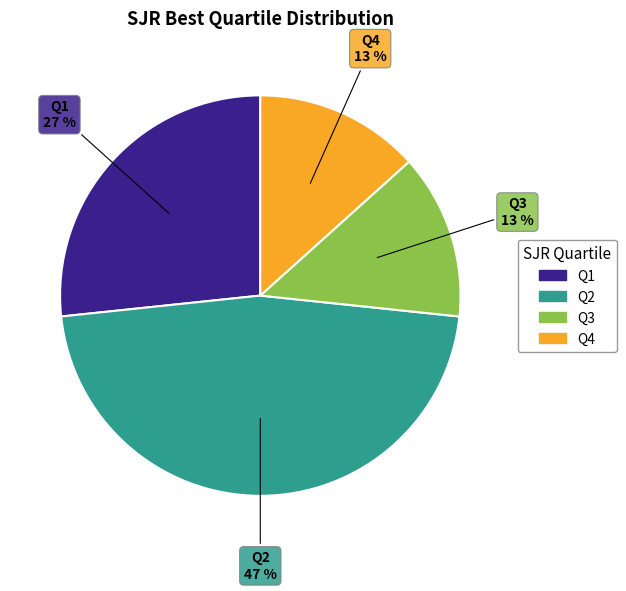

Does any single category account for the majority?

No